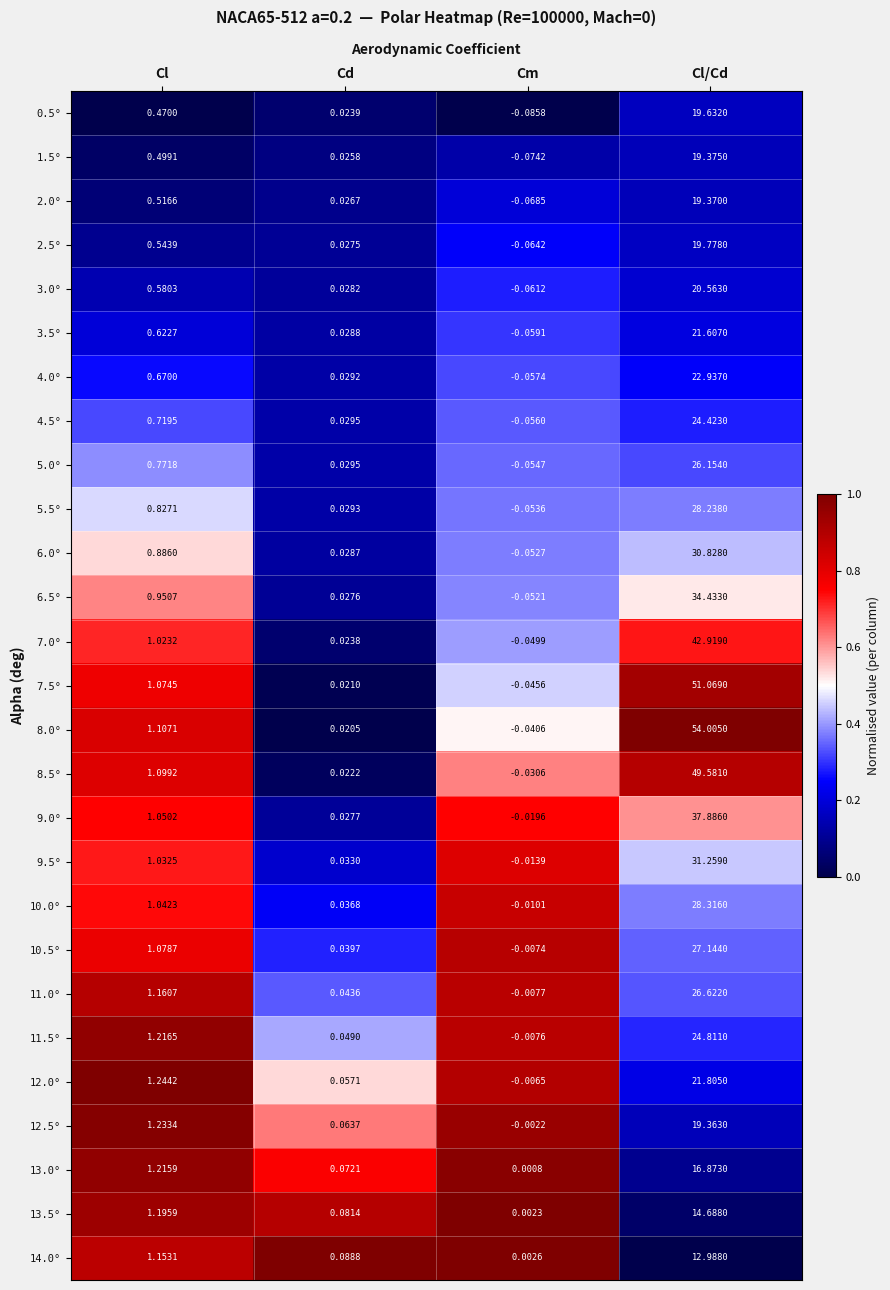

At which label is 6.5° closest to 17?

Cl